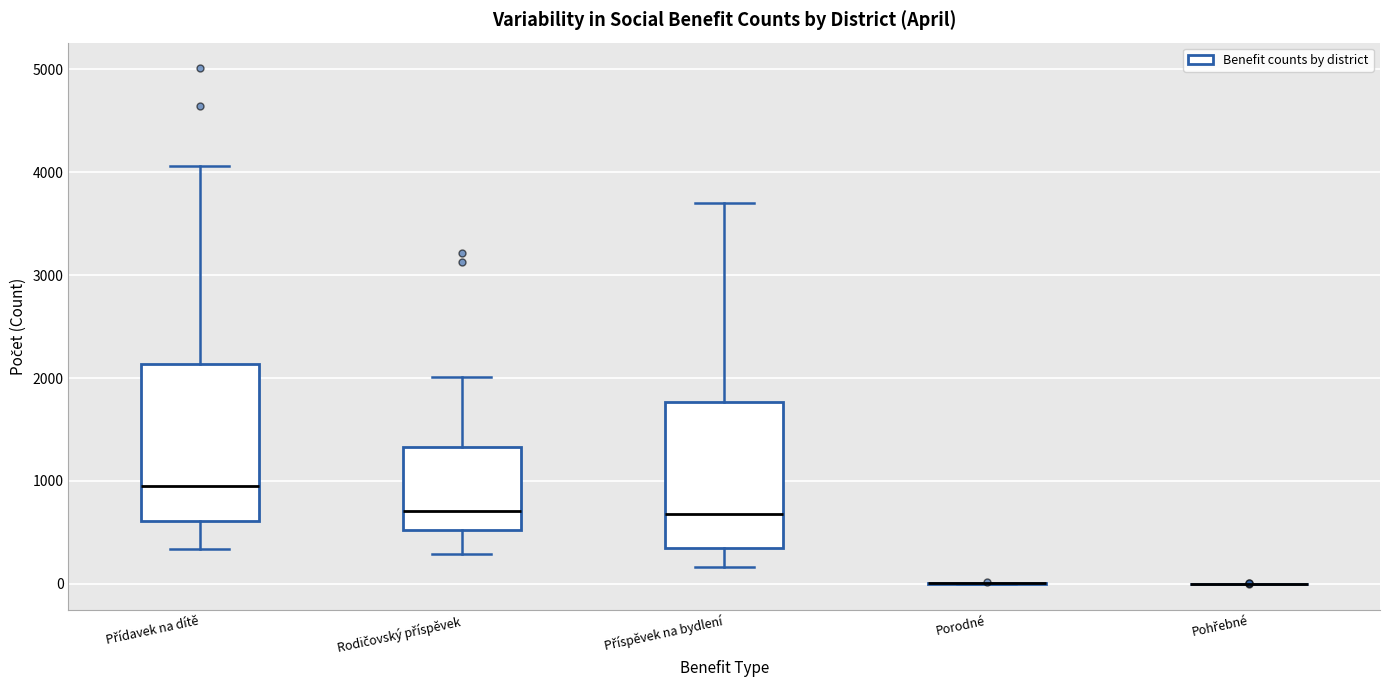

Where does the lower whisker of the box for Příspěvek na bydlení end on the y-axis? The values are not printed on the chart, so give them approximately, as read against the axis.

200